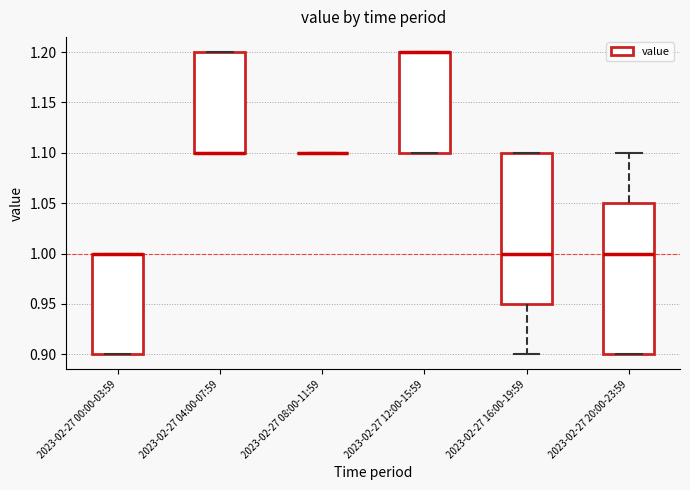

Reading left to right, read every box against the y-axis: the position of its median line, the range the box covers, and the ends of its whiskers. The values are not printed on the chart, so give them approximately, as read against the axis.

2023-02-27 00:00-03:59: median 1.00 (drawn on the box's upper edge), box 0.90 to 1.00, whiskers 0.90 to 1.00
2023-02-27 04:00-07:59: median 1.10 (drawn on the box's lower edge), box 1.10 to 1.20, whiskers 1.10 to 1.20
2023-02-27 08:00-11:59: box collapsed to a line at 1.10, whiskers 1.10 to 1.10
2023-02-27 12:00-15:59: median 1.20 (drawn on the box's upper edge), box 1.10 to 1.20, whiskers 1.10 to 1.20
2023-02-27 16:00-19:59: median 1.00, box 0.95 to 1.10, whiskers 0.90 to 1.10
2023-02-27 20:00-23:59: median 1.00, box 0.90 to 1.05, whiskers 0.90 to 1.10